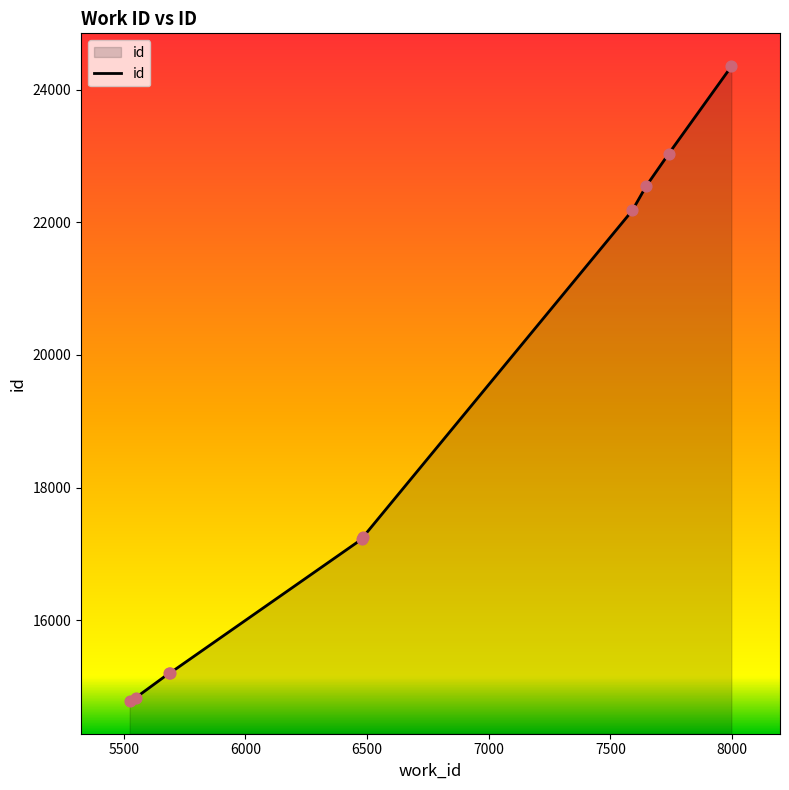

What is the difference between the maximum and minimum values?

9565